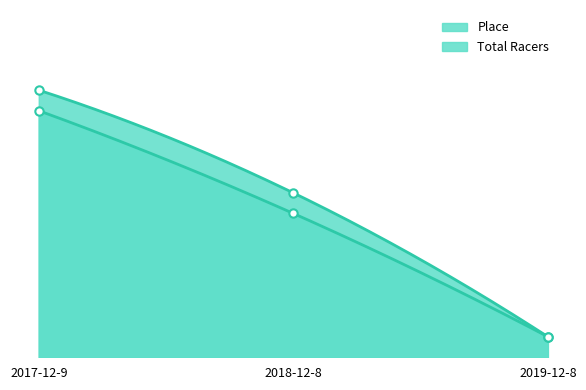

Reading left to right, extract all data points from this chart.

Place: 12	7	1
Total Racers: 13	8	1